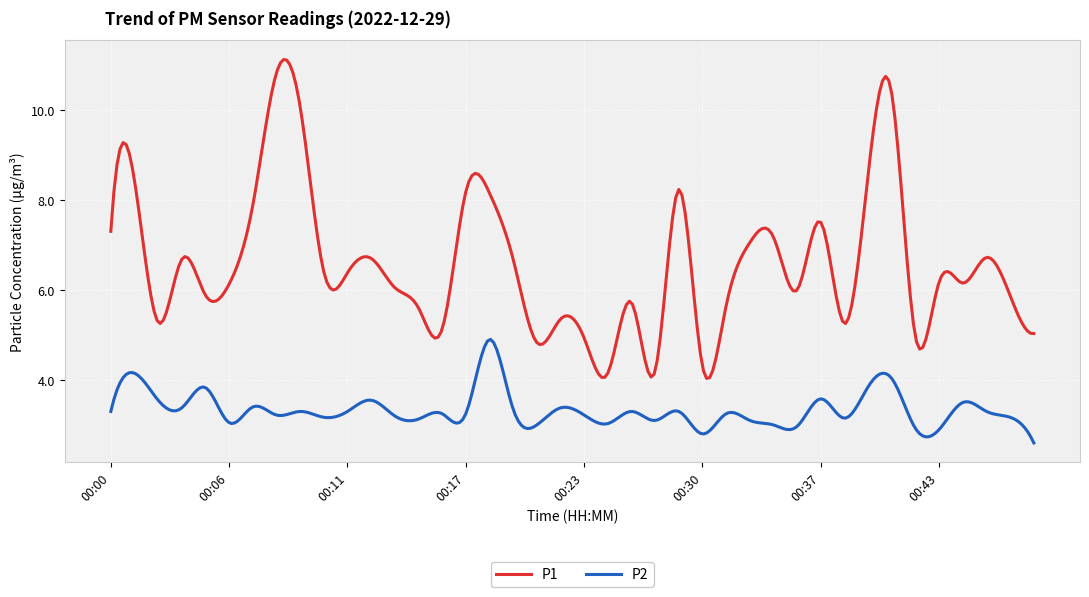

What is the lowest value of the P1 series?

4.0